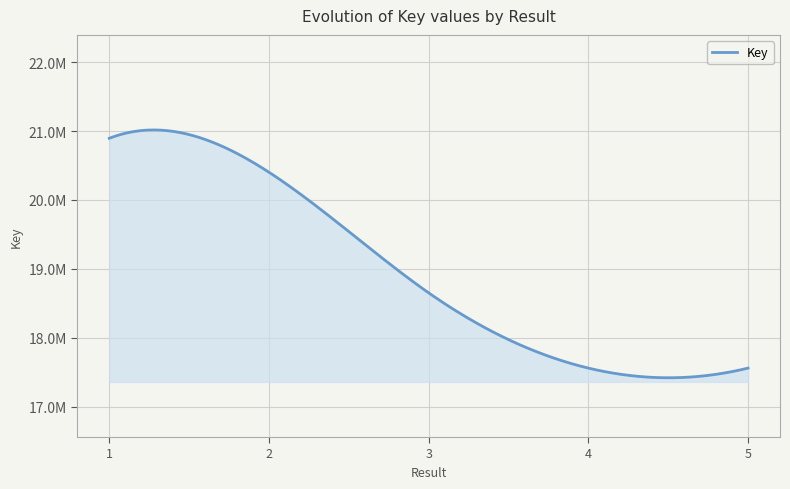

Is this an area chart (filled region under the line)?

Yes